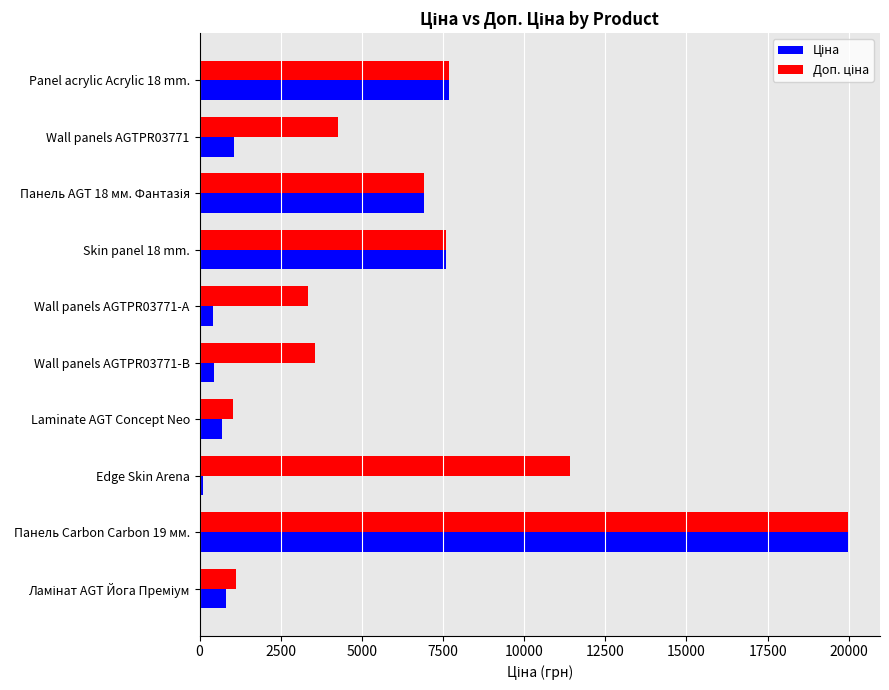

What is the greatest value displayed?

19964.2